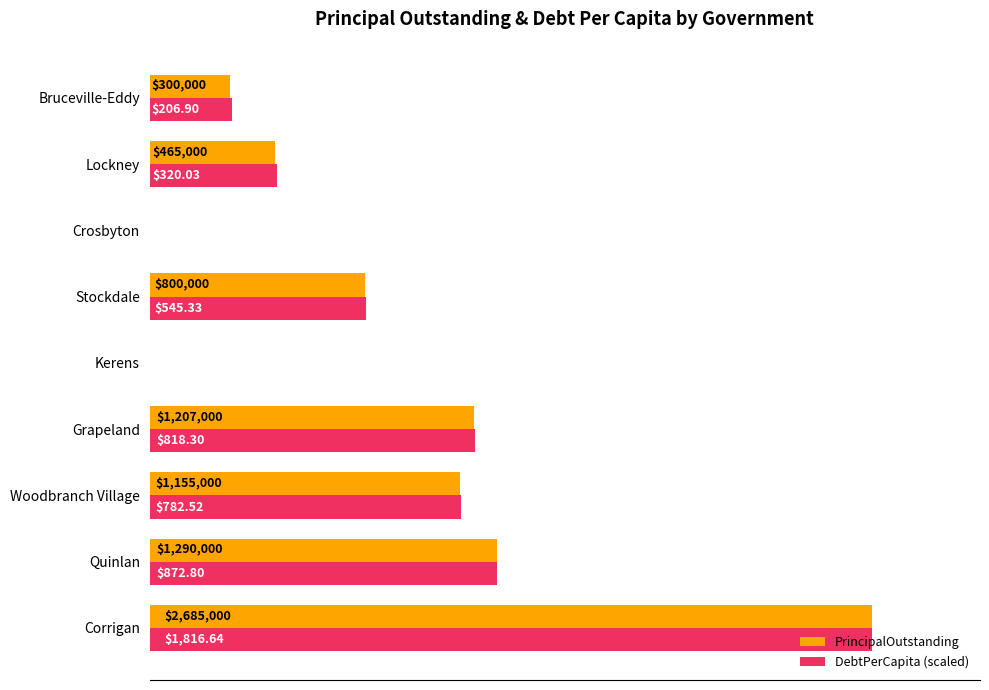

What are all the series names shown in the legend?

PrincipalOutstanding, DebtPerCapita (scaled)